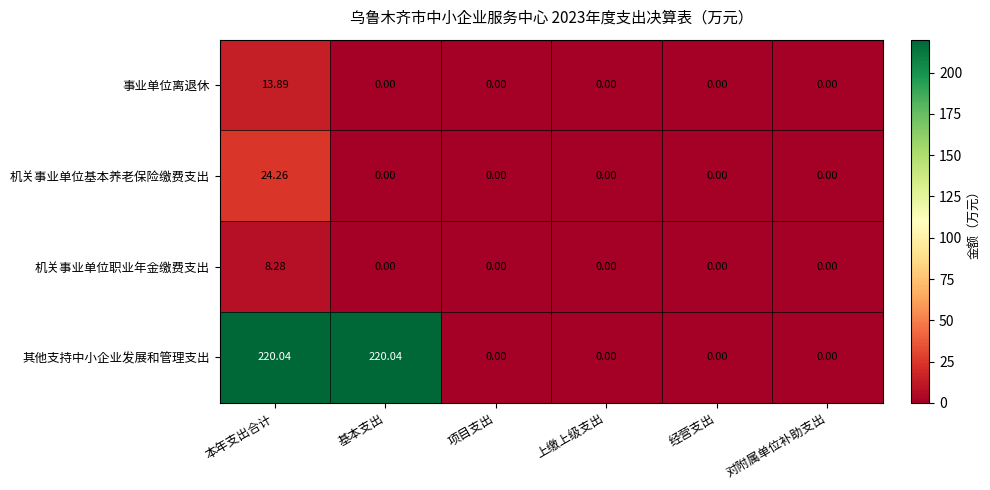

Which category has the highest value in the 机关事业单位职业年金缴费支出 series?

本年支出合计